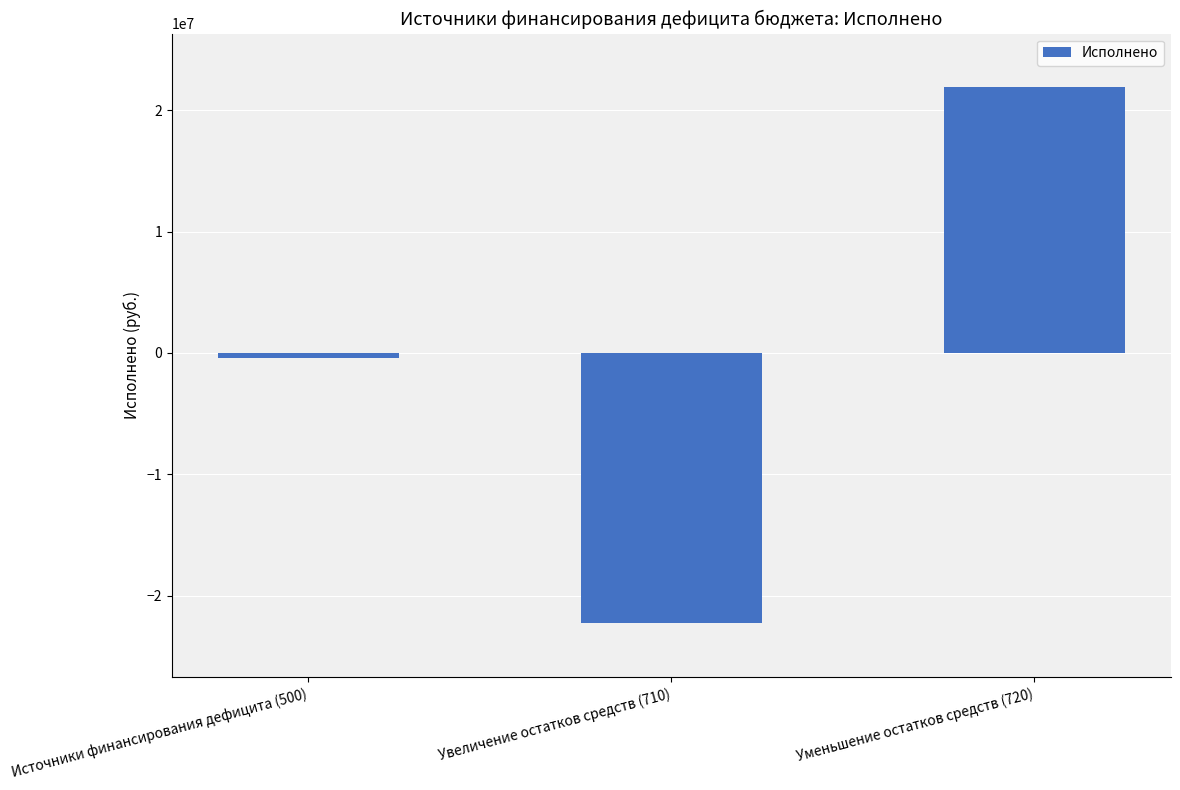

How many values exceed -390802?

1